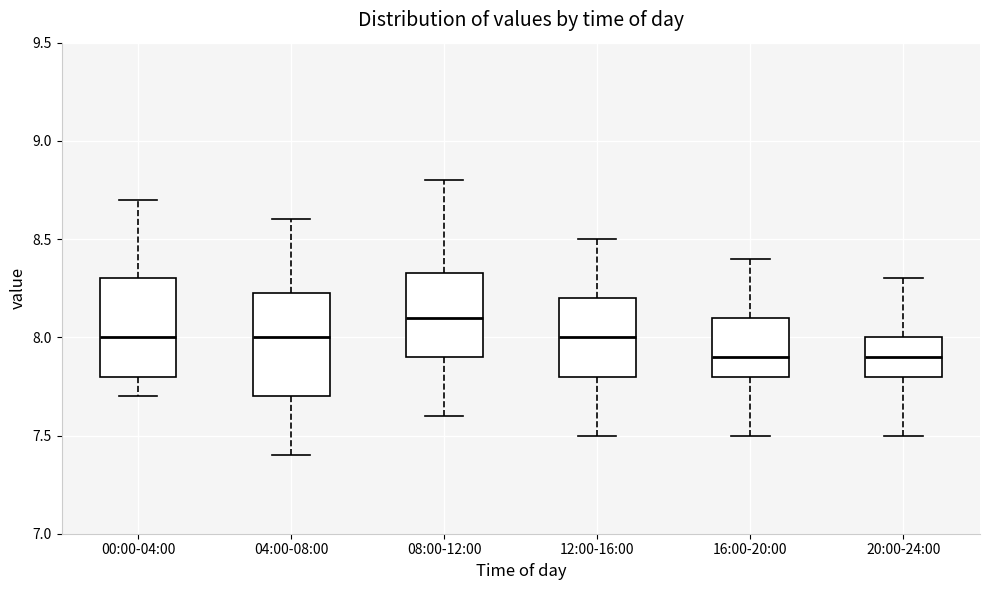

Reading left to right, transcribe this box plot: for each box, give where its median line is, the range the box spans, and where its two whiskers end, as read against the y-axis. The values are not printed on the chart, so give them approximately, as read against the axis.

00:00-04:00: median 8.00, box 7.80 to 8.30, whiskers 7.70 to 8.70
04:00-08:00: median 8.00, box 7.70 to 8.25, whiskers 7.40 to 8.60
08:00-12:00: median 8.10, box 7.90 to 8.35, whiskers 7.60 to 8.80
12:00-16:00: median 8.00, box 7.80 to 8.20, whiskers 7.50 to 8.50
16:00-20:00: median 7.90, box 7.80 to 8.10, whiskers 7.50 to 8.40
20:00-24:00: median 7.90, box 7.80 to 8.00, whiskers 7.50 to 8.30